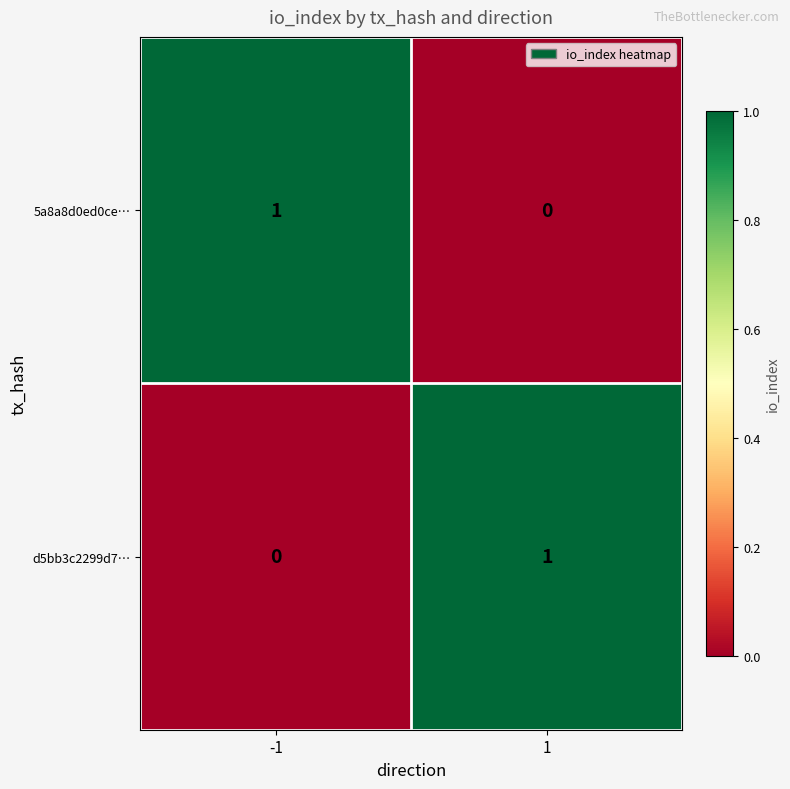

The value of 5a8a8d0ed0ce… at -1 is 2. True or false?

False